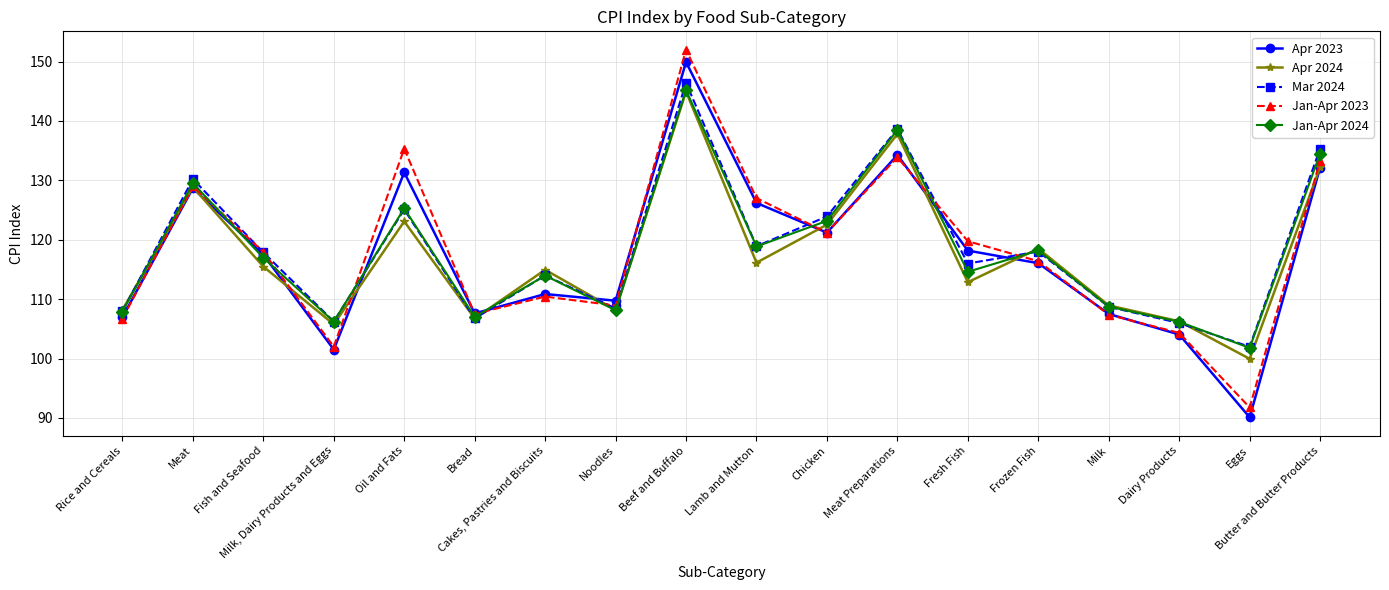

After their last crossing, which series has the higher values: Jan-Apr 2024 or Mar 2024?

Mar 2024